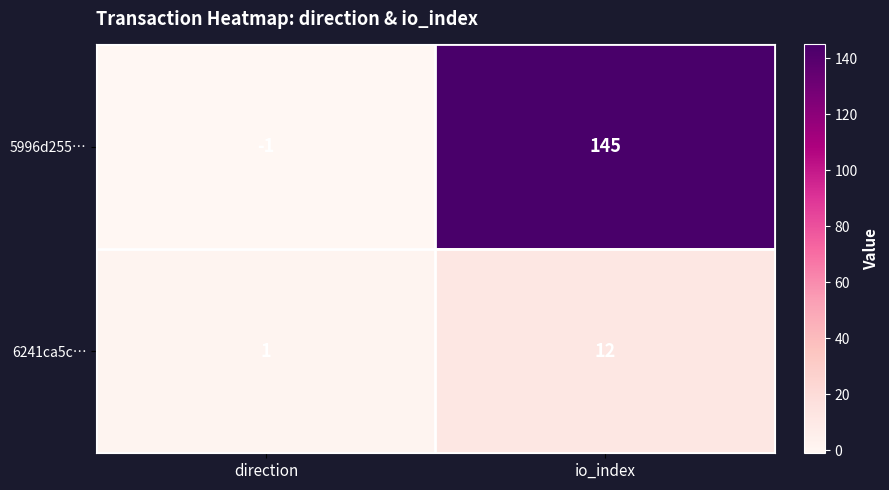

At how many categories does at least one series exceed 87?

1